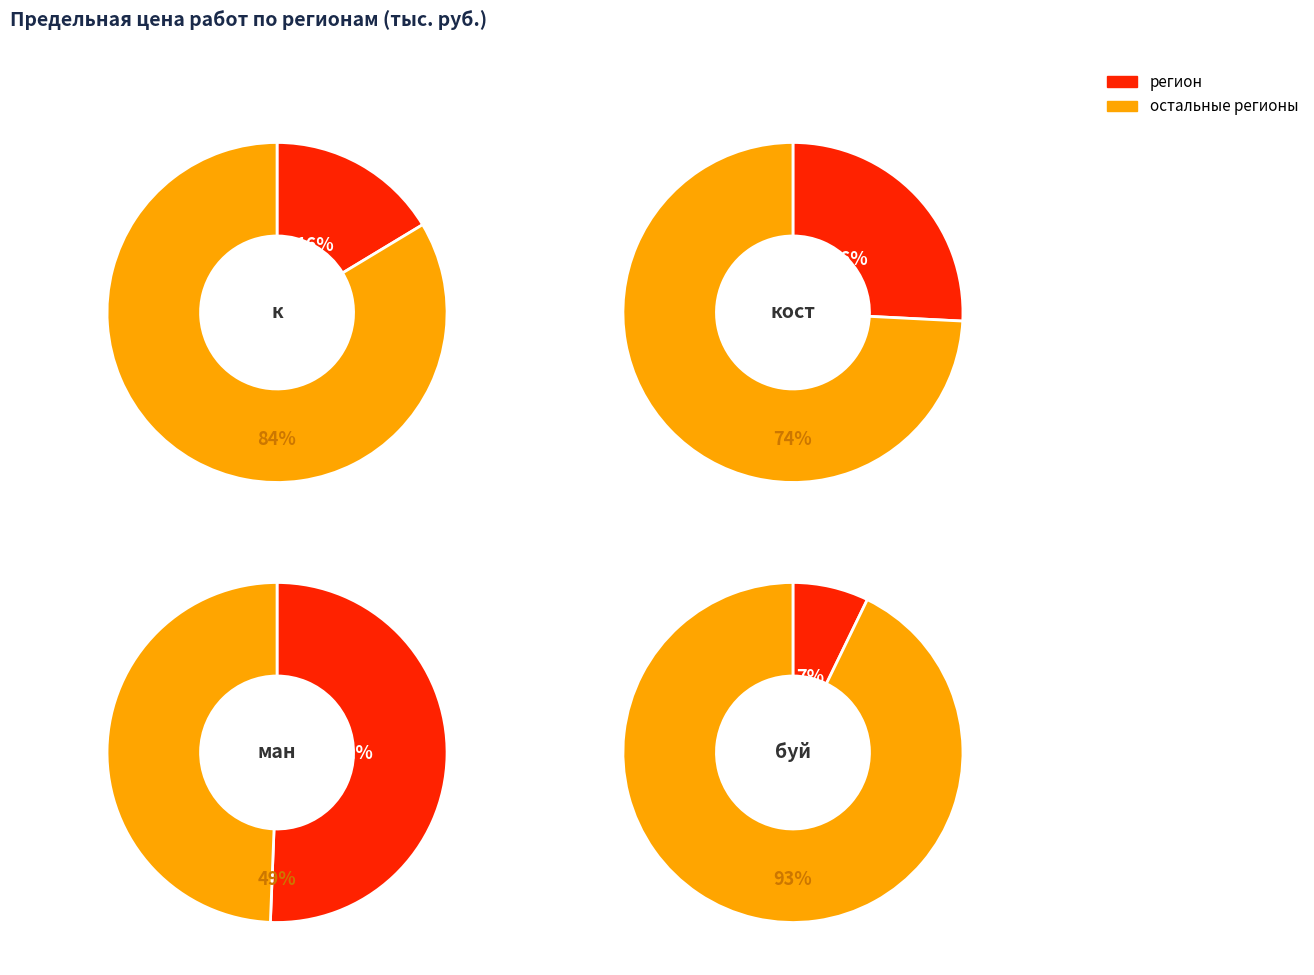

Between к and ман, which is larger?

ман